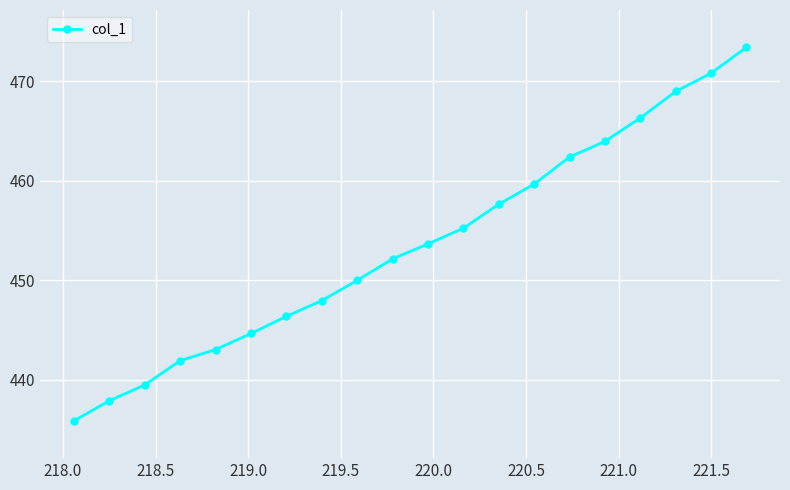

What is the difference between the maximum and second lowest values?

35.5